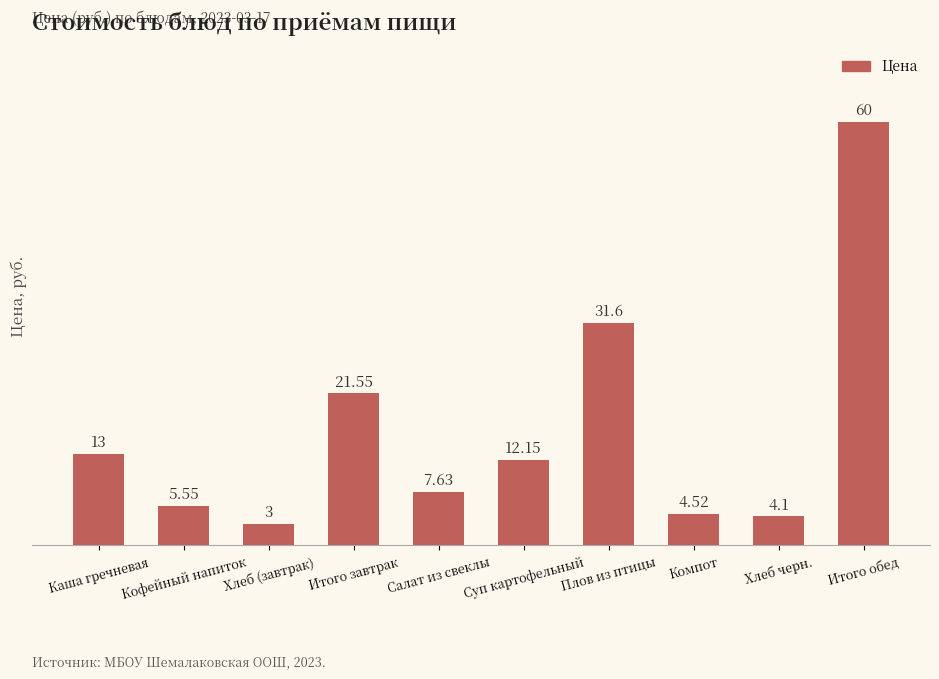

What is the value of the 3rd bar from the left?

3.0